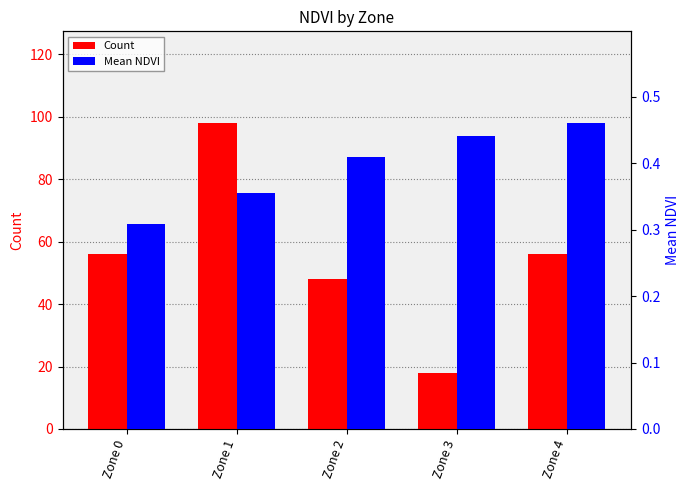

What is the minimum value for Count?

18.0